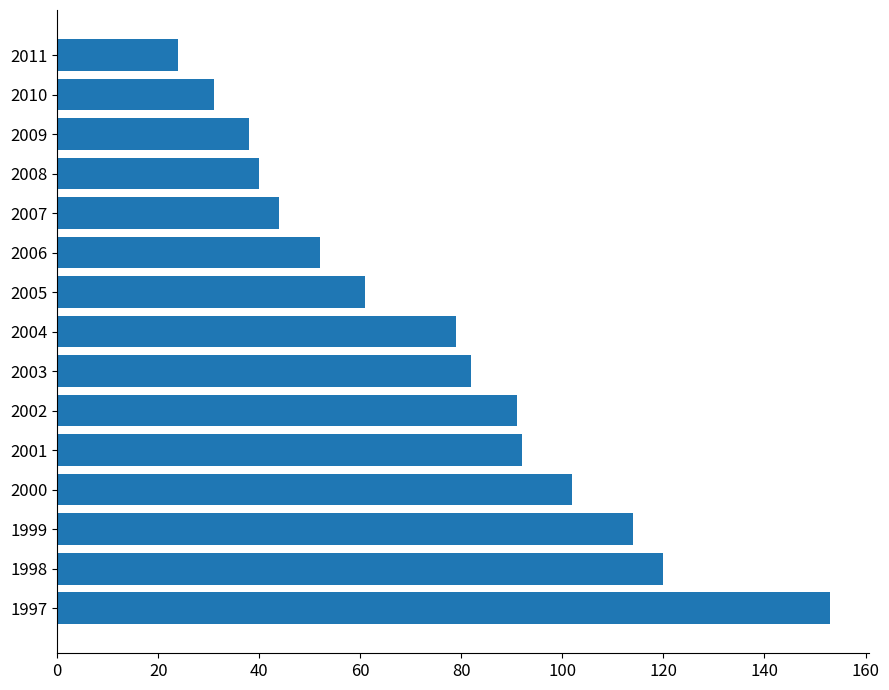

What value does the data have at 2010, to the nearest 50?

50